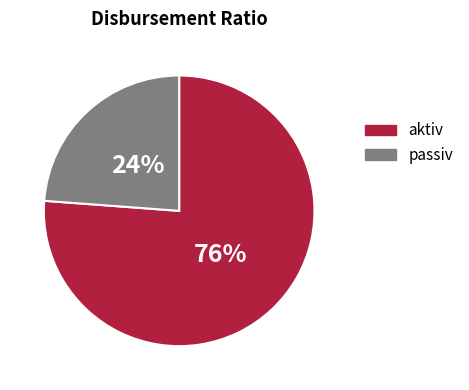

Is the sum of aktiv and passiv greater than half?

Yes